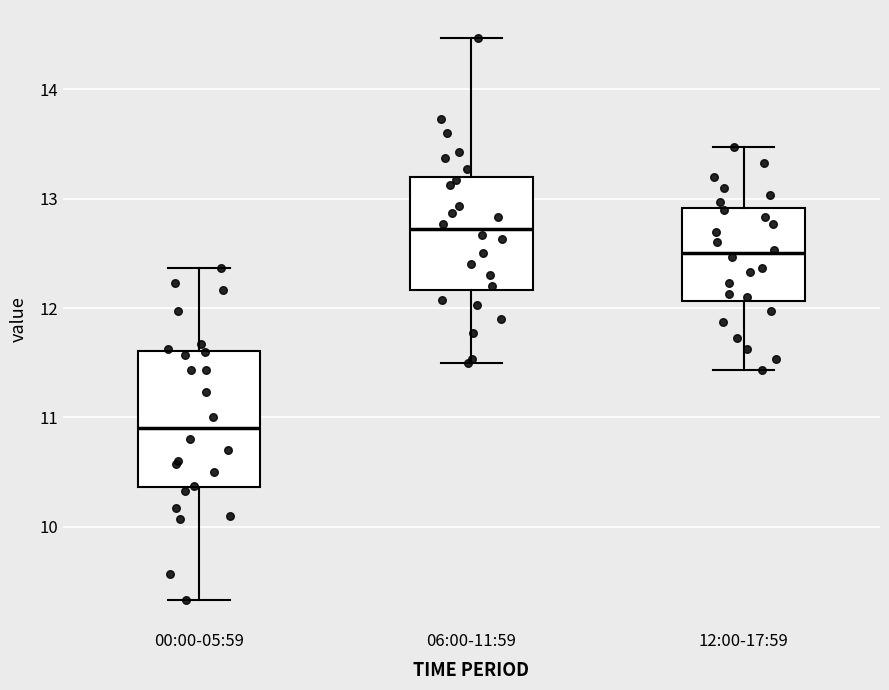

Reading left to right, read every box against the y-axis: the position of its median line, the range the box covers, and the ends of its whiskers. The values are not printed on the chart, so give them approximately, as read against the axis.

00:00-05:59: median 10.9, box 10.4 to 11.6, whiskers 9.3 to 12.4
06:00-11:59: median 12.7, box 12.2 to 13.2, whiskers 11.5 to 14.5
12:00-17:59: median 12.5, box 12.1 to 12.9, whiskers 11.4 to 13.5